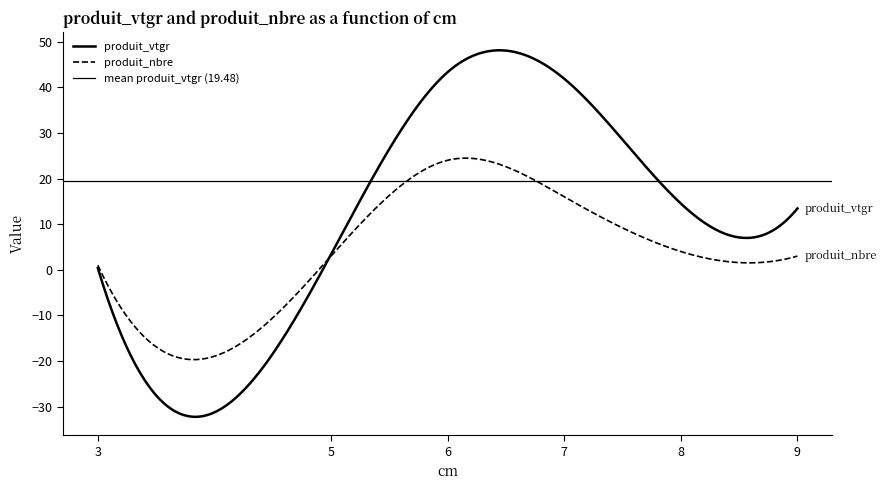

Rank the series by their average value, from highest to lowest.

produit_vtgr, produit_nbre